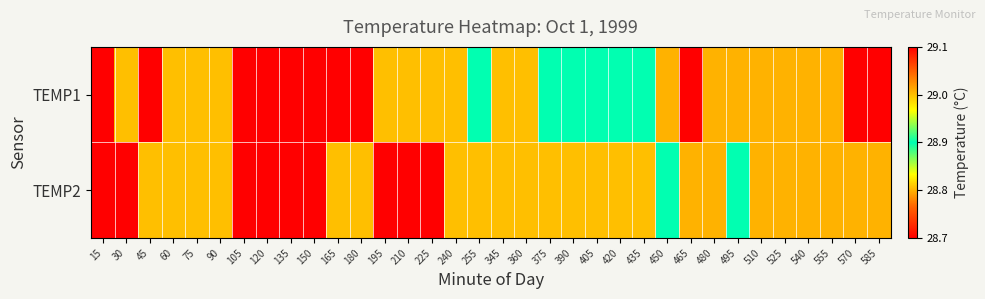

Reading left to right, transcribe all the data shown in this chart.

TEMP1: 15=29.1	30=29.0	45=29.1	60=29.0	75=29.0	90=29.0	105=29.1	120=29.1	135=29.1	150=29.1	165=29.1	180=29.1	195=29.0	210=29.0	225=29.0	240=29.0	255=28.9	345=29.0	360=29.0	375=28.9	390=28.9	405=28.9	420=28.9	435=28.9	450=28.8	465=28.7	480=28.8	495=28.8	510=28.8	525=28.8	540=28.8	555=28.8	570=28.7	585=28.7
TEMP2: 15=29.1	30=29.1	45=29.0	60=29.0	75=29.0	90=29.0	105=29.1	120=29.1	135=29.1	150=29.1	165=29.0	180=29.0	195=29.1	210=29.1	225=29.1	240=29.0	255=29.0	345=29.0	360=29.0	375=29.0	390=29.0	405=29.0	420=29.0	435=29.0	450=28.9	465=28.8	480=28.8	495=28.9	510=28.8	525=28.8	540=28.8	555=28.8	570=28.8	585=28.8